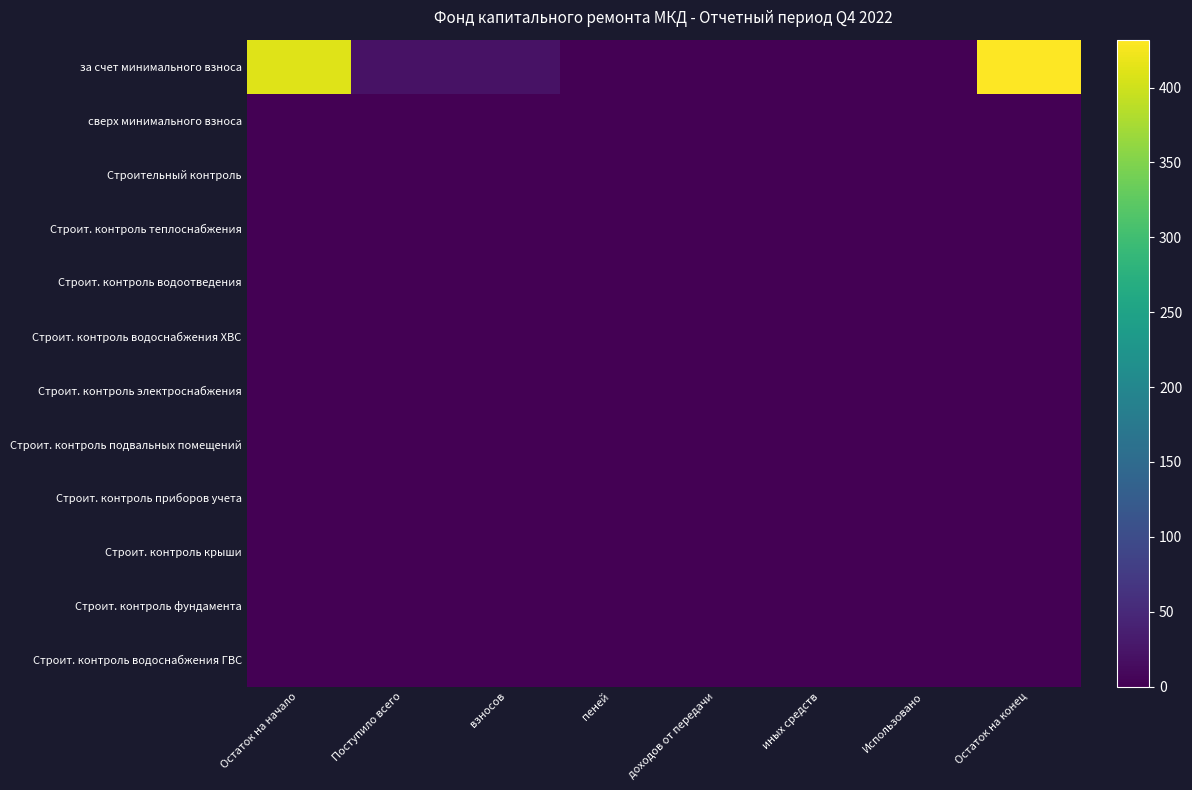

Reading left to right, what are all the values shown in this chart?

за счет минимального взноса: Остаток на начало=410.9	Поступило всего=21.2	взносов=21.2	пеней=0.0	доходов от передачи=0.0	иных средств=0.0	Использовано=0.0	Остаток на конец=432.0
сверх минимального взноса: Остаток на начало=0.0	Поступило всего=0.0	взносов=0.0	пеней=0.0	доходов от передачи=0.0	иных средств=0.0	Использовано=0.0	Остаток на конец=0.0
Строительный контроль: Остаток на начало=0.0	Поступило всего=0.0	взносов=0.0	пеней=0.0	доходов от передачи=0.0	иных средств=0.0	Использовано=0.0	Остаток на конец=0.0
Строит. контроль теплоснабжения: Остаток на начало=0.0	Поступило всего=0.0	взносов=0.0	пеней=0.0	доходов от передачи=0.0	иных средств=0.0	Использовано=0.0	Остаток на конец=0.0
Строит. контроль водоотведения: Остаток на начало=0.0	Поступило всего=0.0	взносов=0.0	пеней=0.0	доходов от передачи=0.0	иных средств=0.0	Использовано=0.0	Остаток на конец=0.0
Строит. контроль водоснабжения ХВС: Остаток на начало=0.0	Поступило всего=0.0	взносов=0.0	пеней=0.0	доходов от передачи=0.0	иных средств=0.0	Использовано=0.0	Остаток на конец=0.0
Строит. контроль электроснабжения: Остаток на начало=0.0	Поступило всего=0.0	взносов=0.0	пеней=0.0	доходов от передачи=0.0	иных средств=0.0	Использовано=0.0	Остаток на конец=0.0
Строит. контроль подвальных помещений: Остаток на начало=0.0	Поступило всего=0.0	взносов=0.0	пеней=0.0	доходов от передачи=0.0	иных средств=0.0	Использовано=0.0	Остаток на конец=0.0
Строит. контроль приборов учета: Остаток на начало=0.0	Поступило всего=0.0	взносов=0.0	пеней=0.0	доходов от передачи=0.0	иных средств=0.0	Использовано=0.0	Остаток на конец=0.0
Строит. контроль крыши: Остаток на начало=0.0	Поступило всего=0.0	взносов=0.0	пеней=0.0	доходов от передачи=0.0	иных средств=0.0	Использовано=0.0	Остаток на конец=0.0
Строит. контроль фундамента: Остаток на начало=0.0	Поступило всего=0.0	взносов=0.0	пеней=0.0	доходов от передачи=0.0	иных средств=0.0	Использовано=0.0	Остаток на конец=0.0
Строит. контроль водоснабжения ГВС: Остаток на начало=0.0	Поступило всего=0.0	взносов=0.0	пеней=0.0	доходов от передачи=0.0	иных средств=0.0	Использовано=0.0	Остаток на конец=0.0